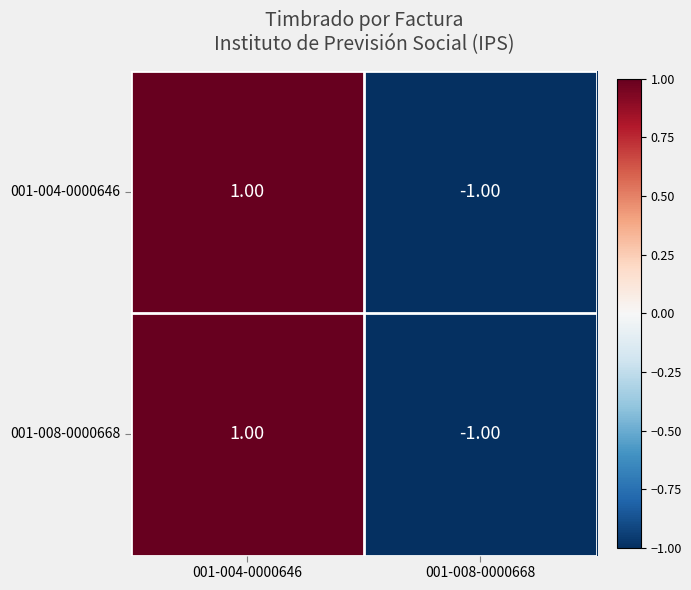

At which category is the sum across all series the highest?

001-004-0000646